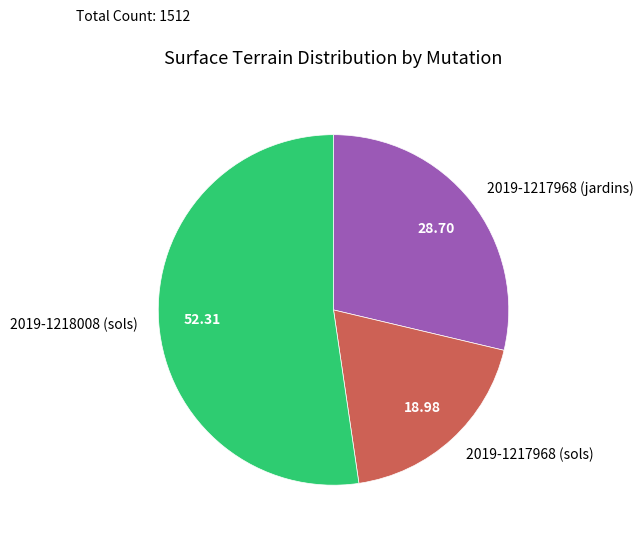

How many slices are in this pie chart?

3